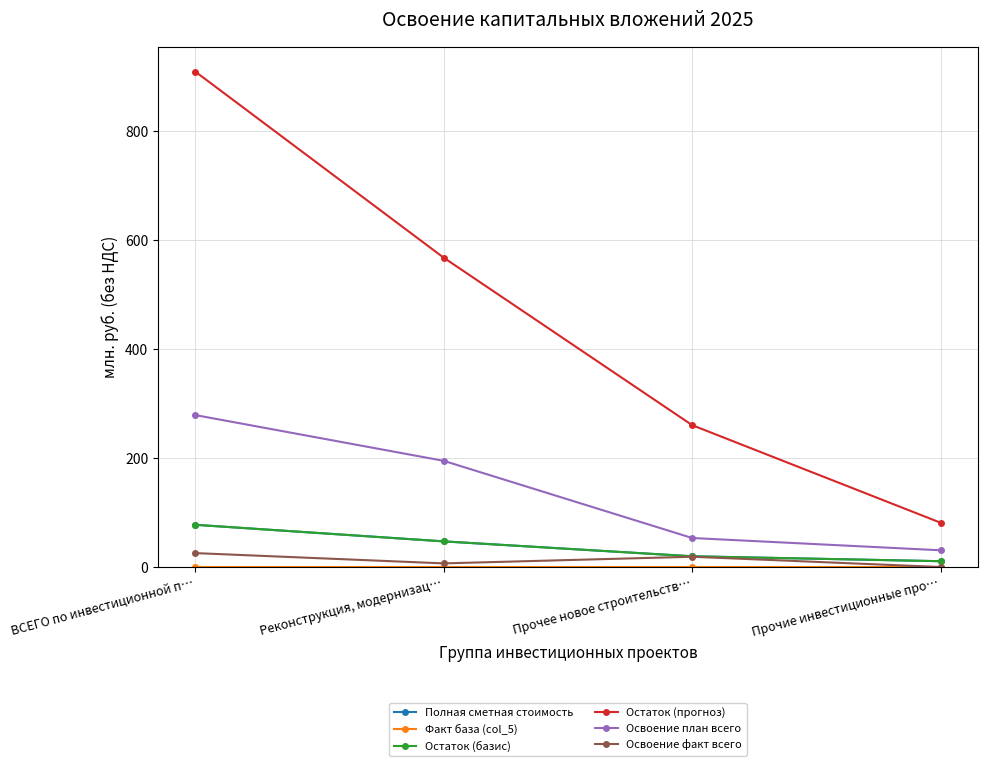

Is this an area chart (filled region under the line)?

No